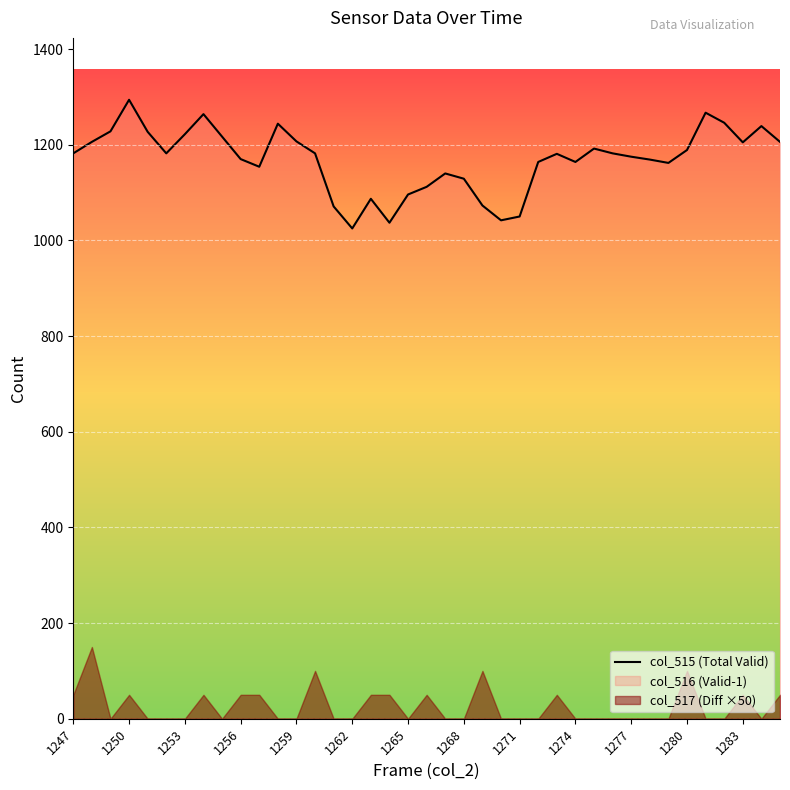

What is the maximum value shown in the chart?

1294